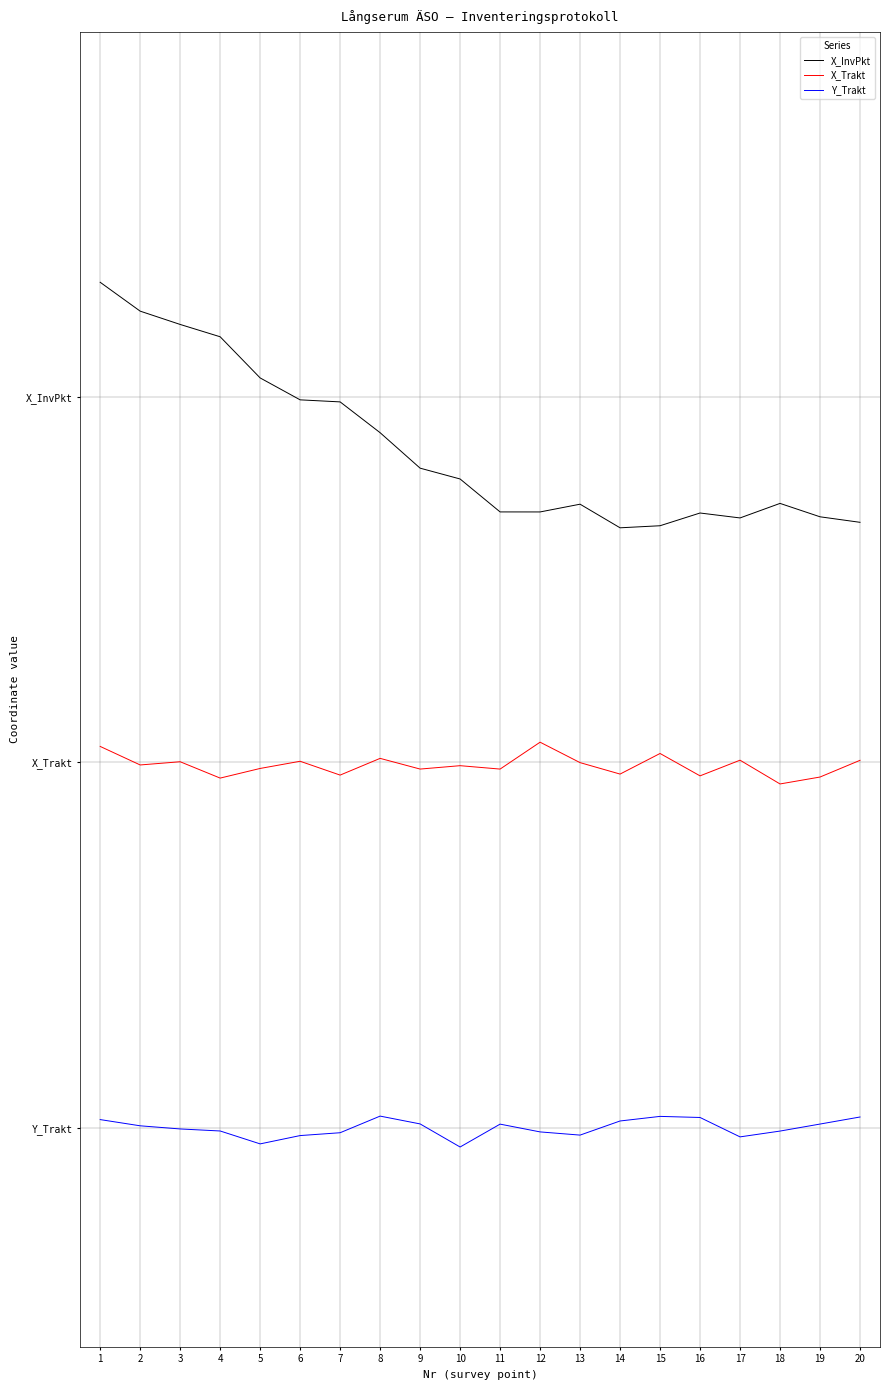

True or false: X_InvPkt and X_Trakt cross at least once.

False